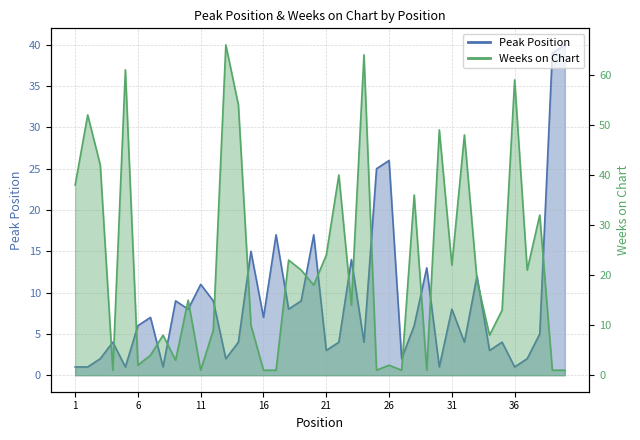

Between 16 and 20, which is larger?

20